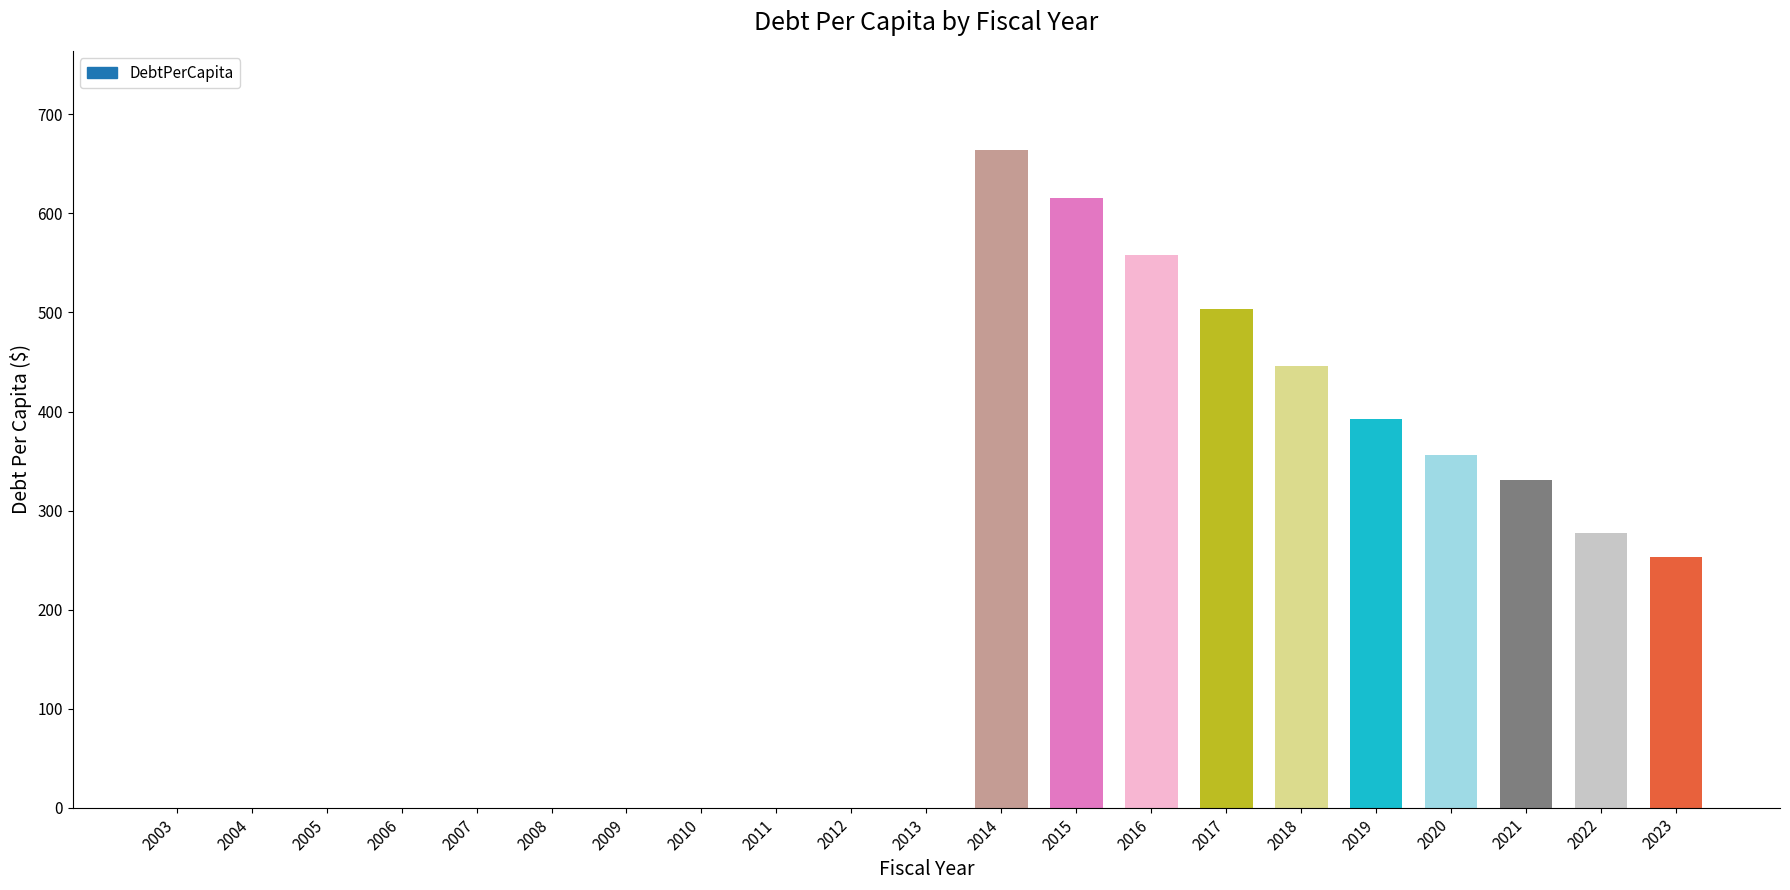

What is the maximum value shown in the chart?

664.5